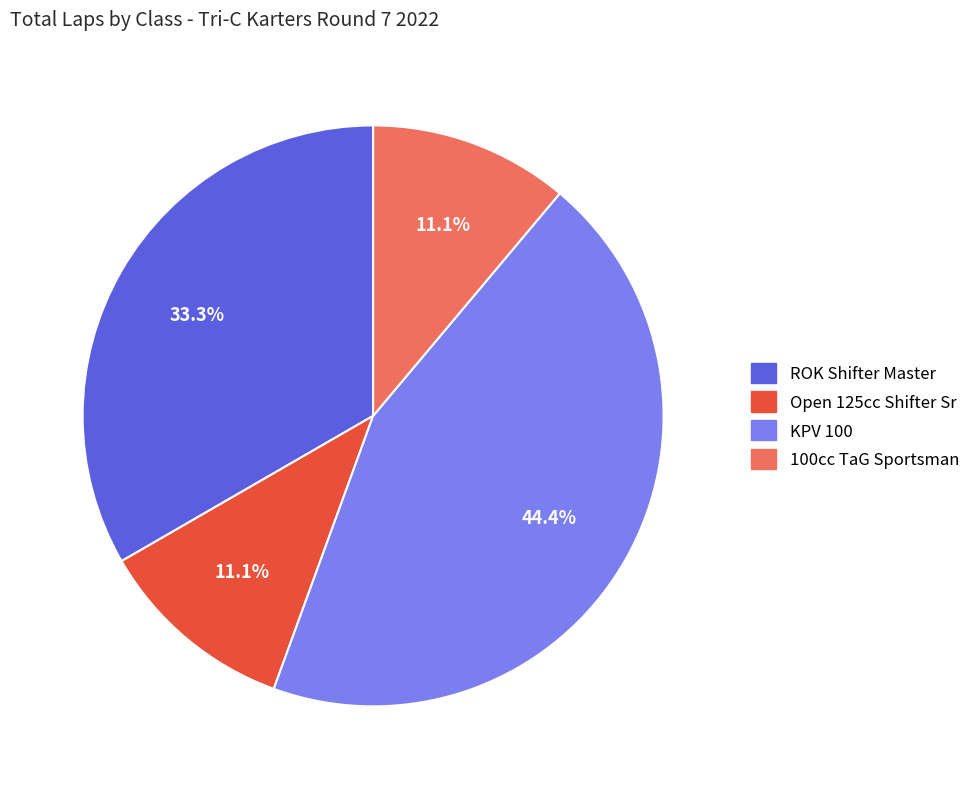

What is the largest slice in the pie chart?

KPV 100